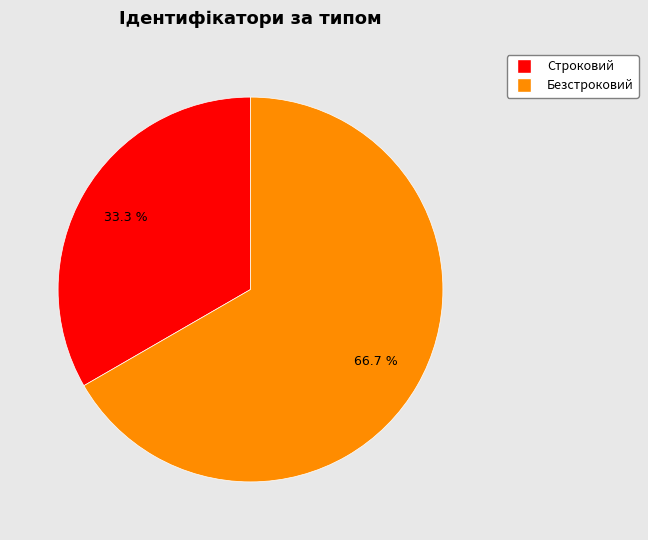

Which slice is the largest?

Безстроковий